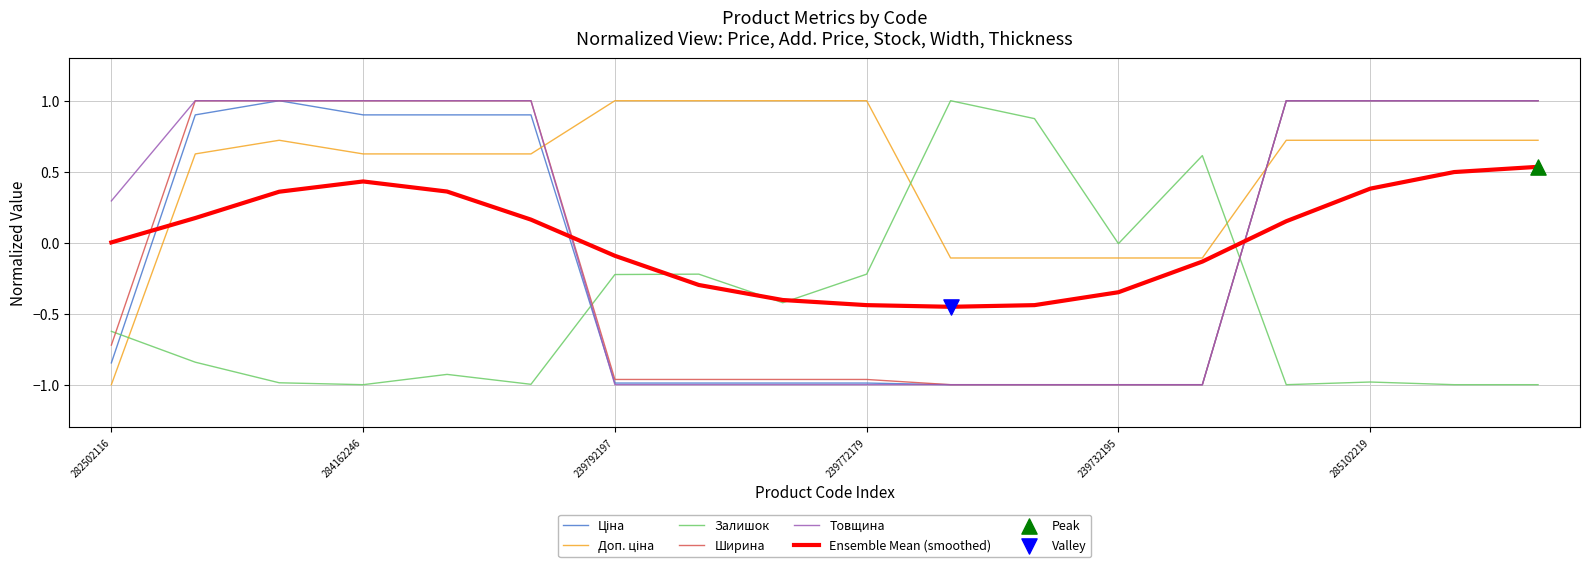

What is the maximum value shown in the chart?

1.0